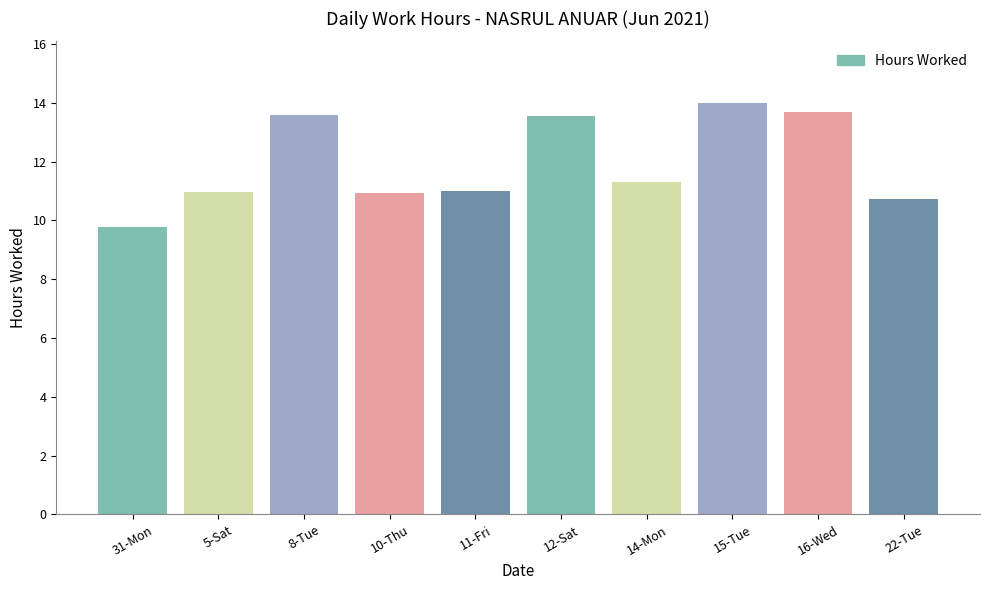

Are the bars horizontal?

No